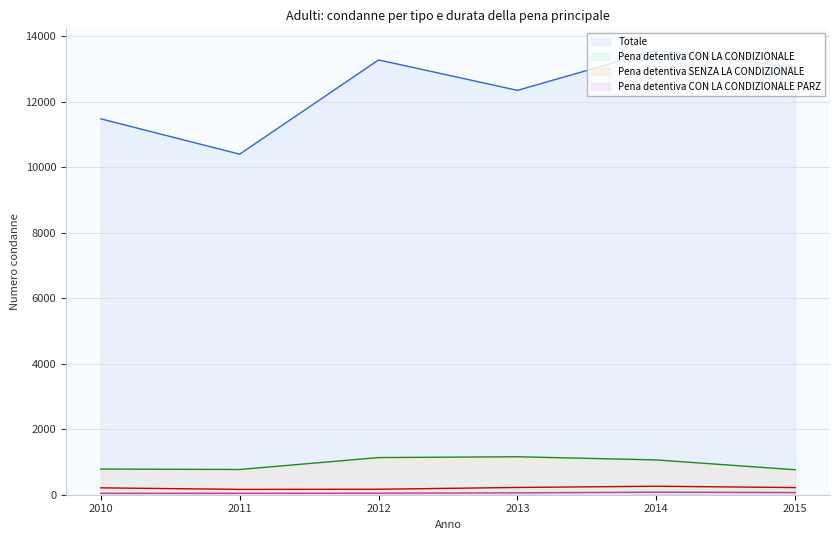

True or false: Pena detentiva SENZA LA CONDIZIONALE and Pena detentiva CON LA CONDIZIONALE intersect in this chart.

False